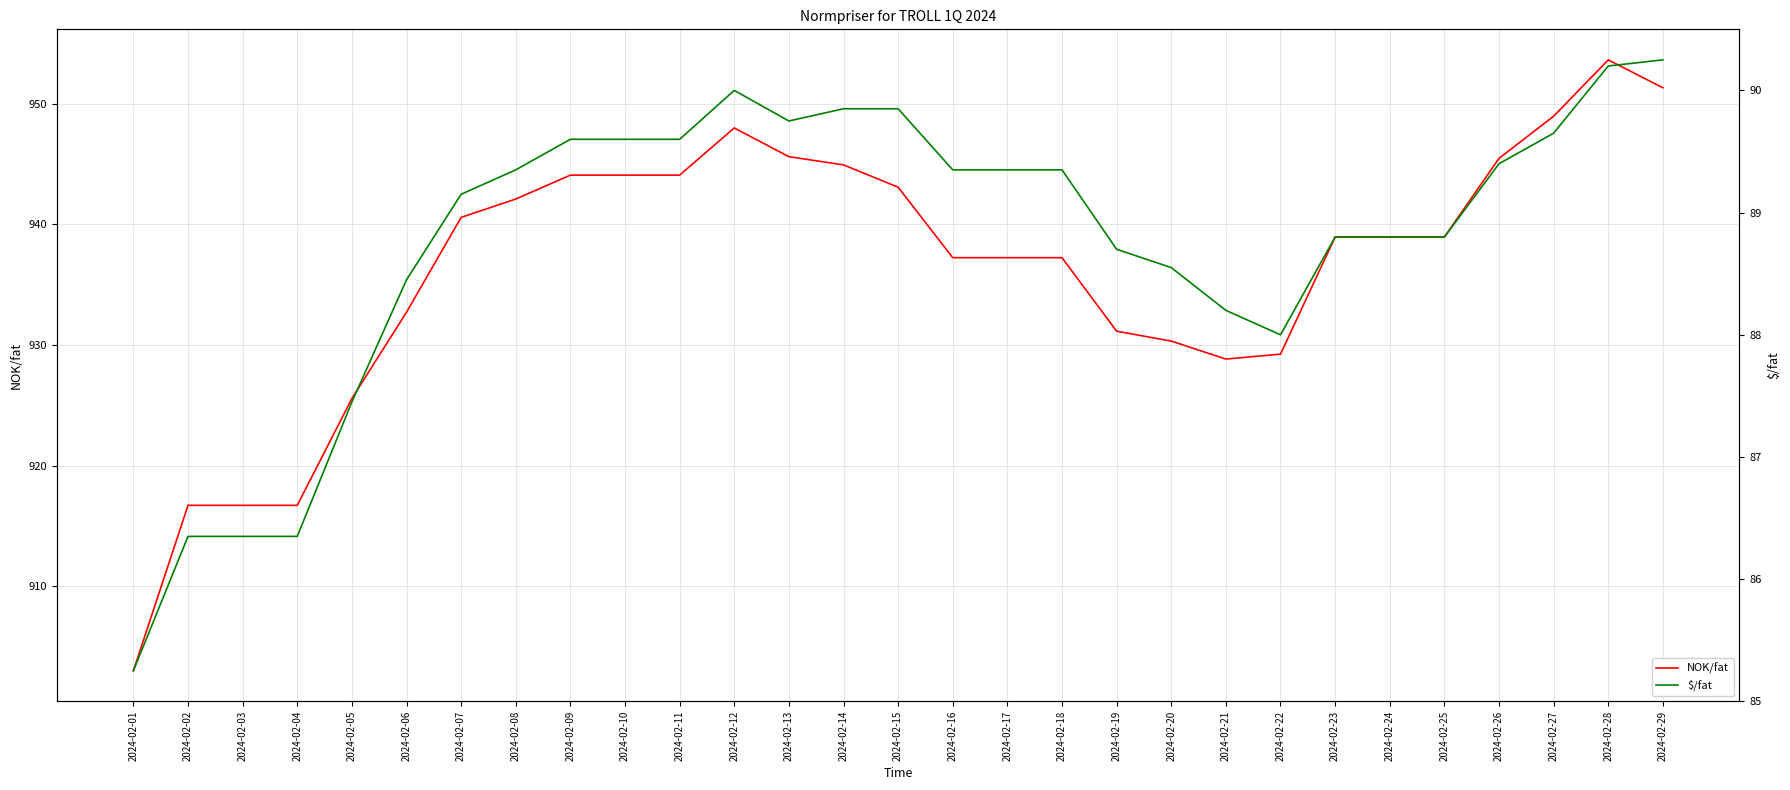

The NOK/fat series shows 942.1 at 2024-02-08. True or false?

True